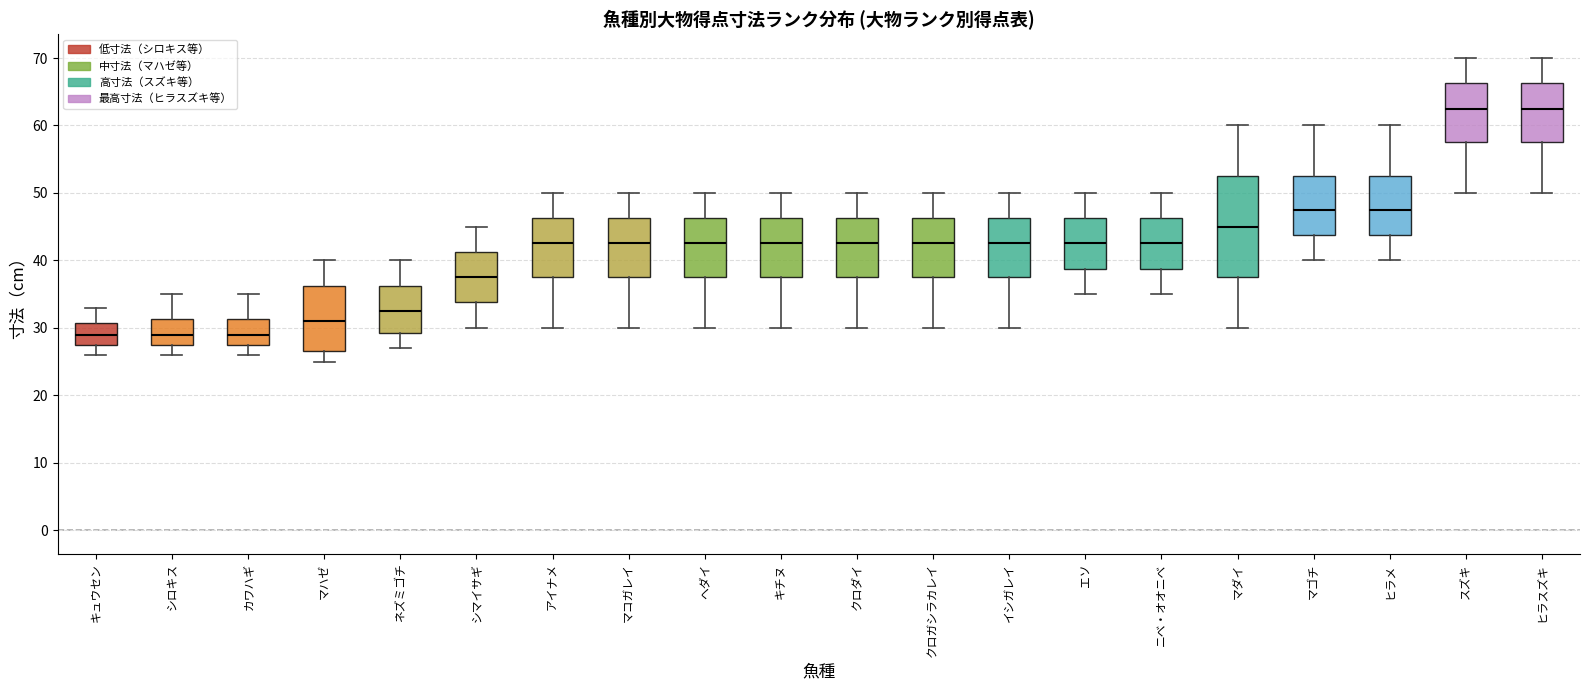

Where is the upper edge of the box for ヒラメ on the y-axis? The values are not printed on the chart, so give them approximately, as read against the axis.

53